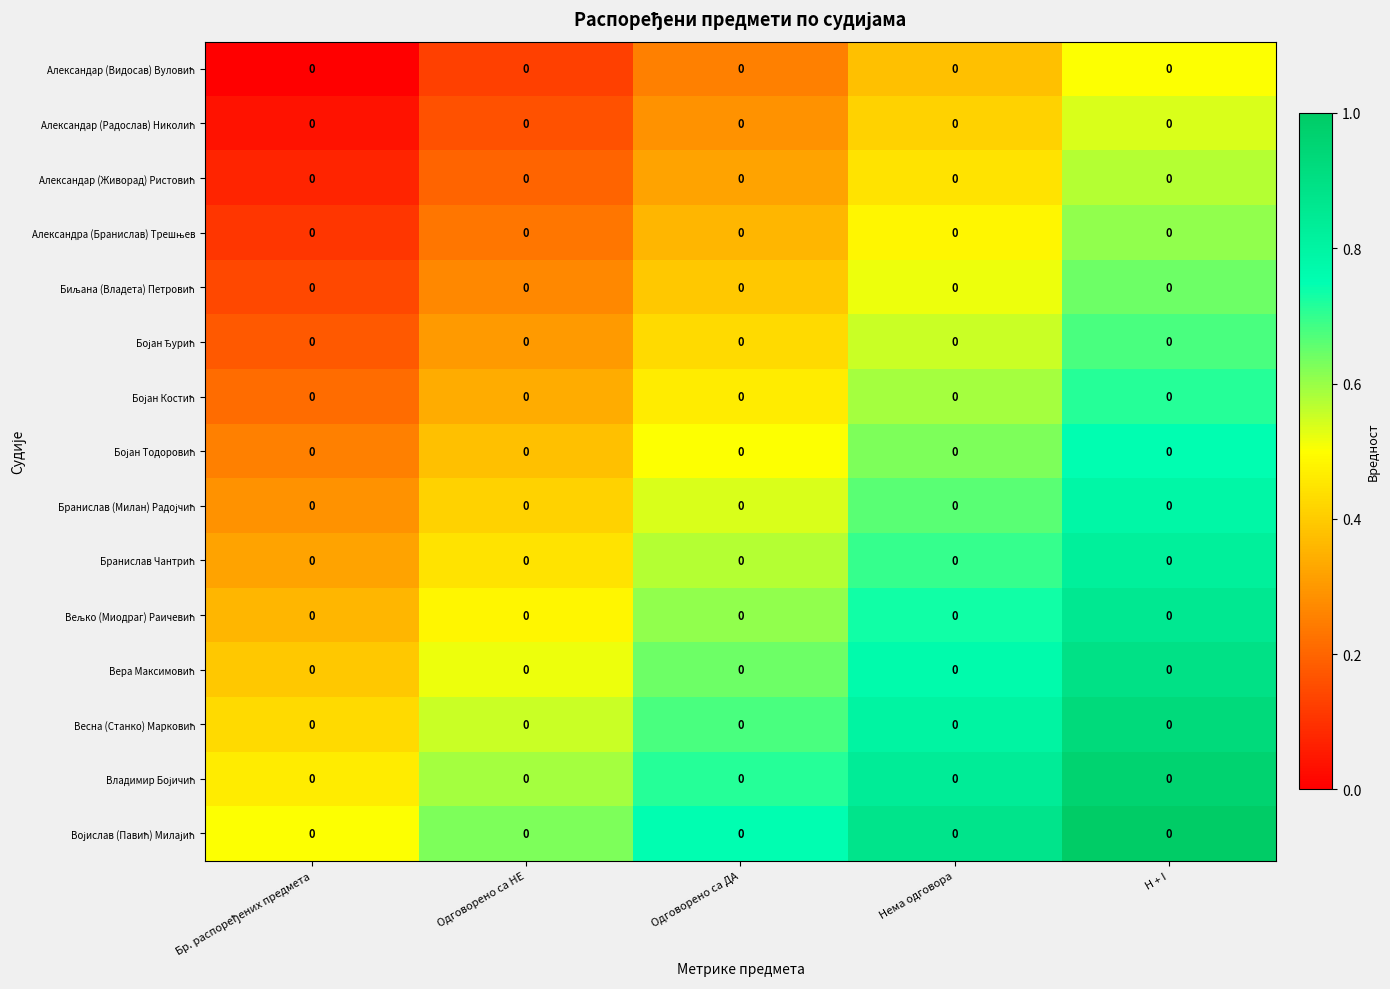

How many Александра (Бранислав) Трешњев values are between 0 and 1?

5